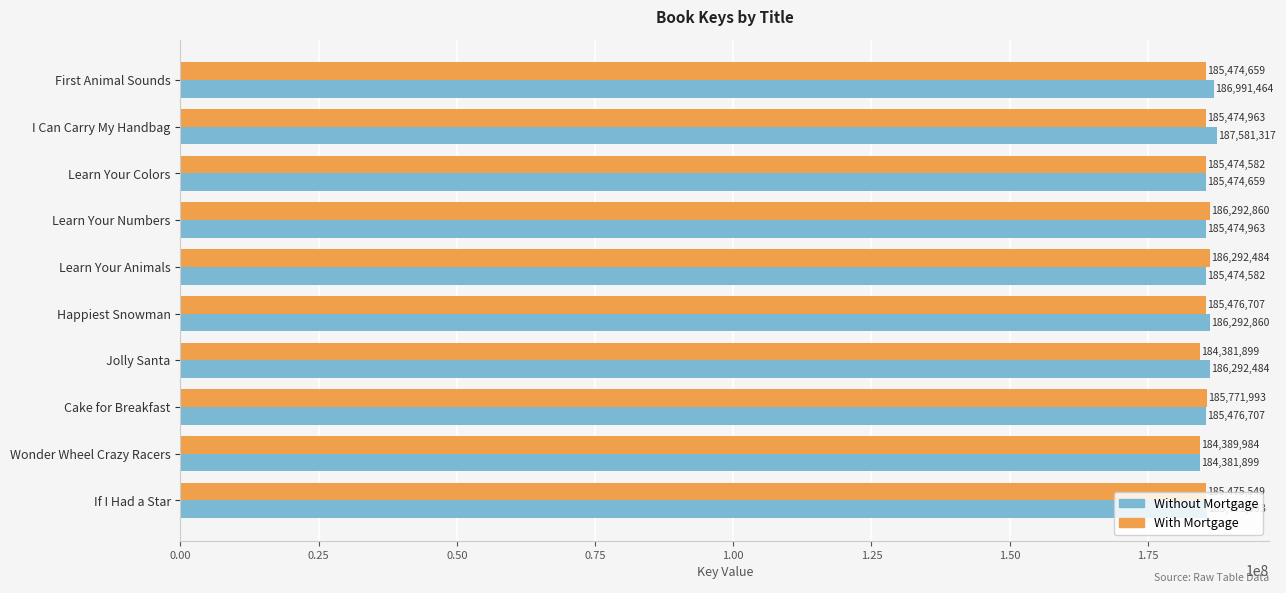

How many categories are shown in the chart?

10